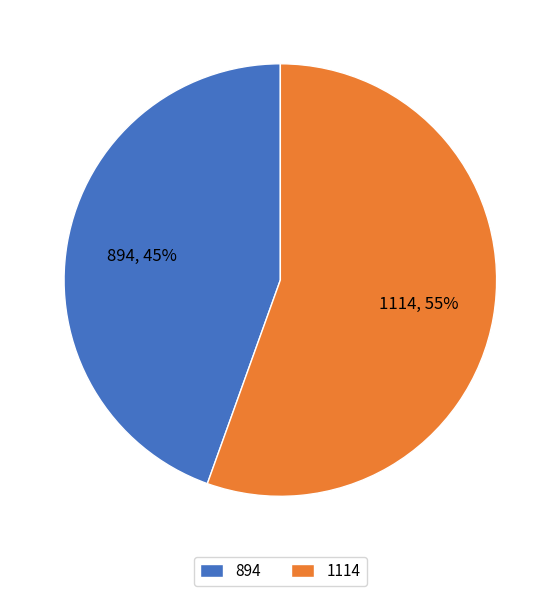

How many slices are in this pie chart?

2